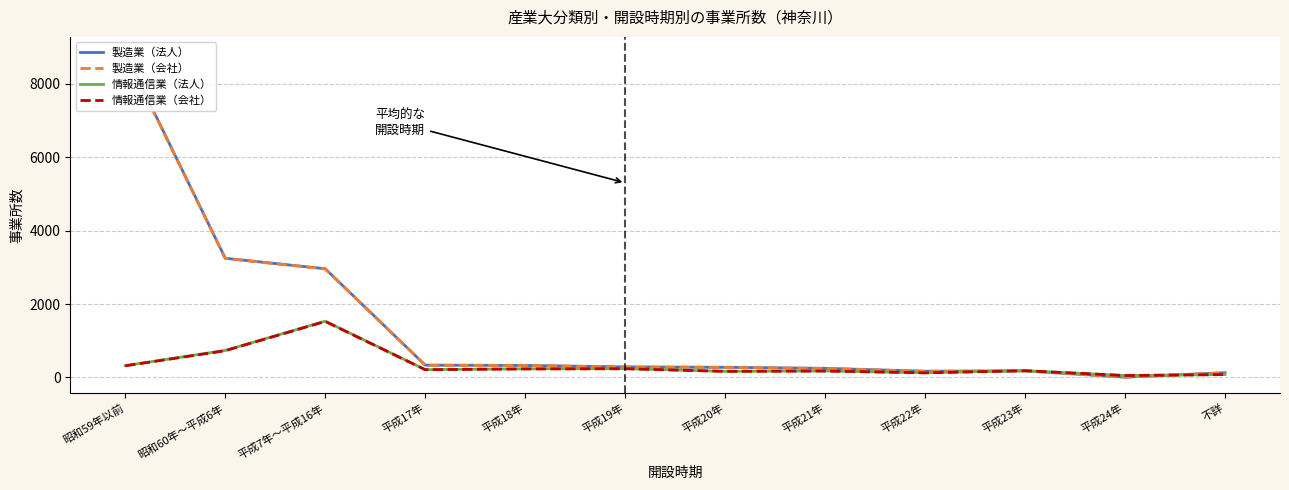

At which category is the sum across all series the highest?

昭和59年以前